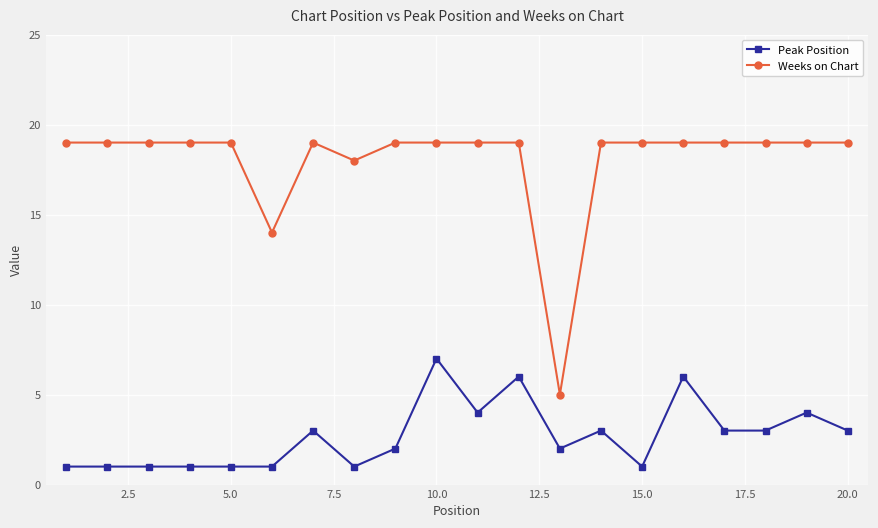

True or false: Peak Position has more than 0 interior local peaks.

True